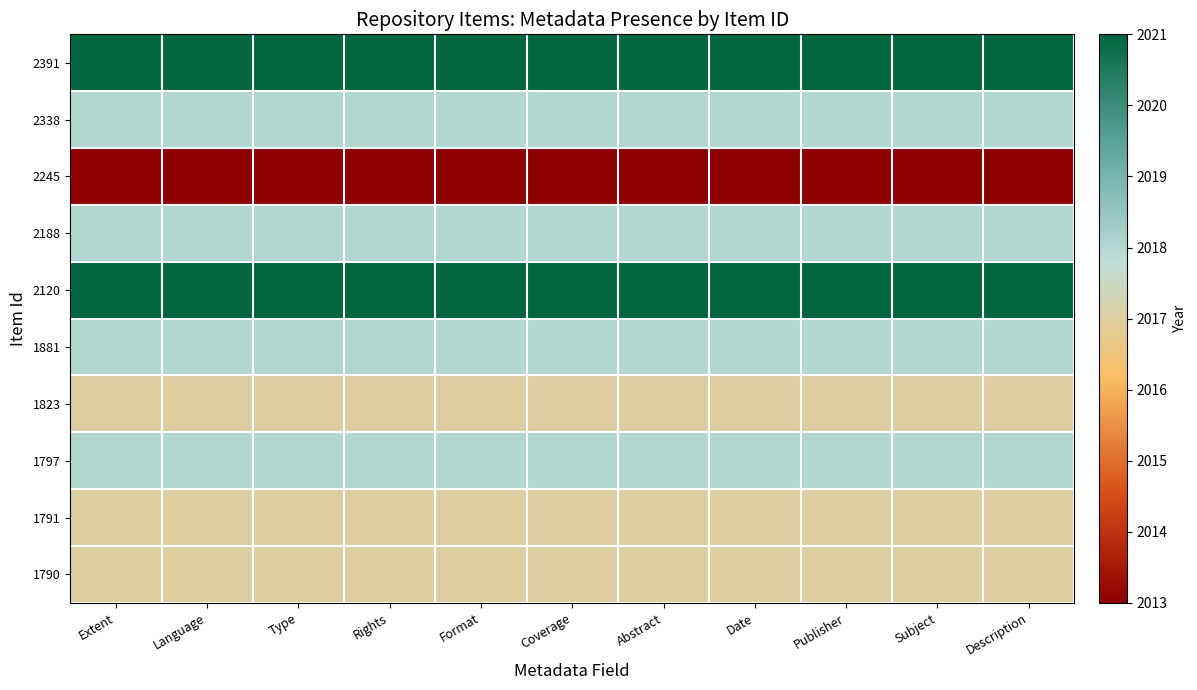

At which category is the sum across all series the highest?

Extent